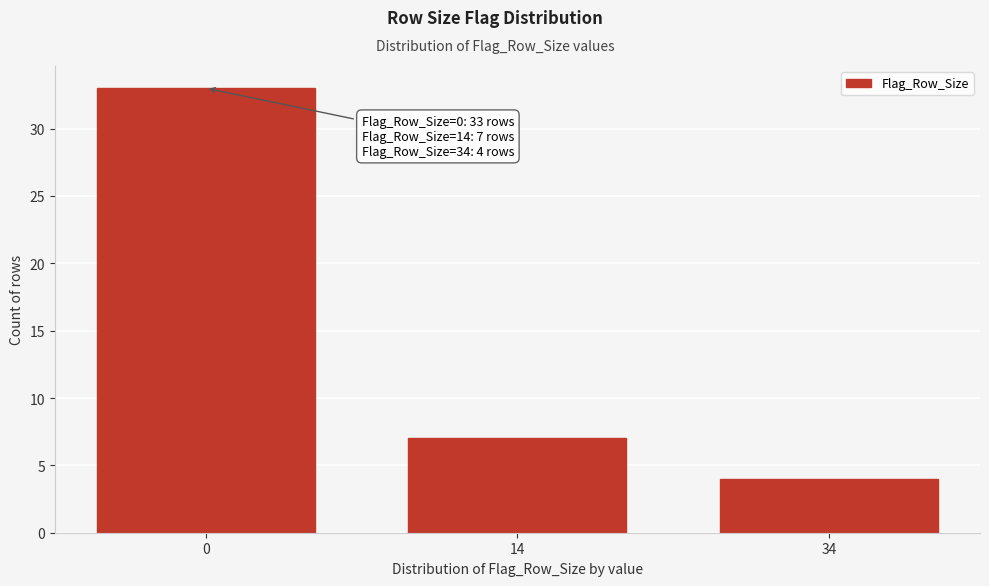

Reading left to right, transcribe all the data shown in this chart.

33	7	4